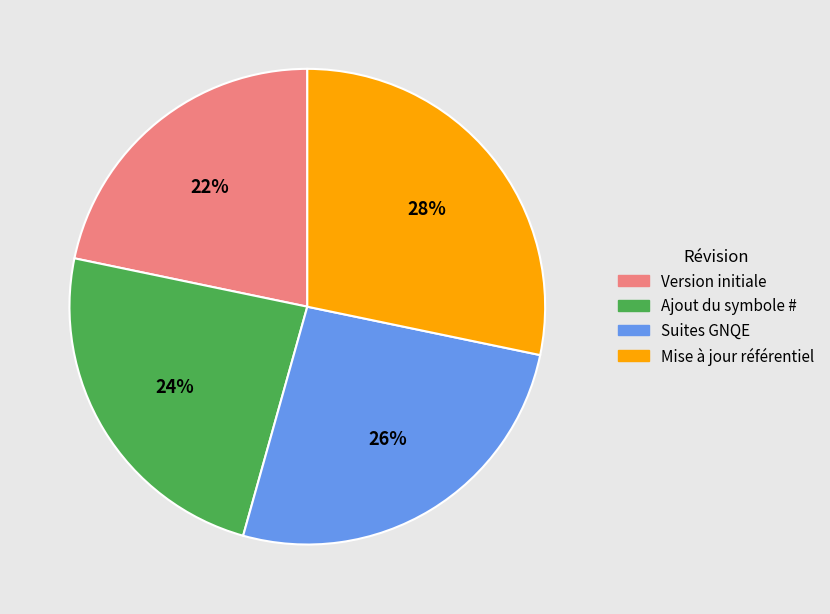

What is the smallest slice in the pie chart?

Version initiale